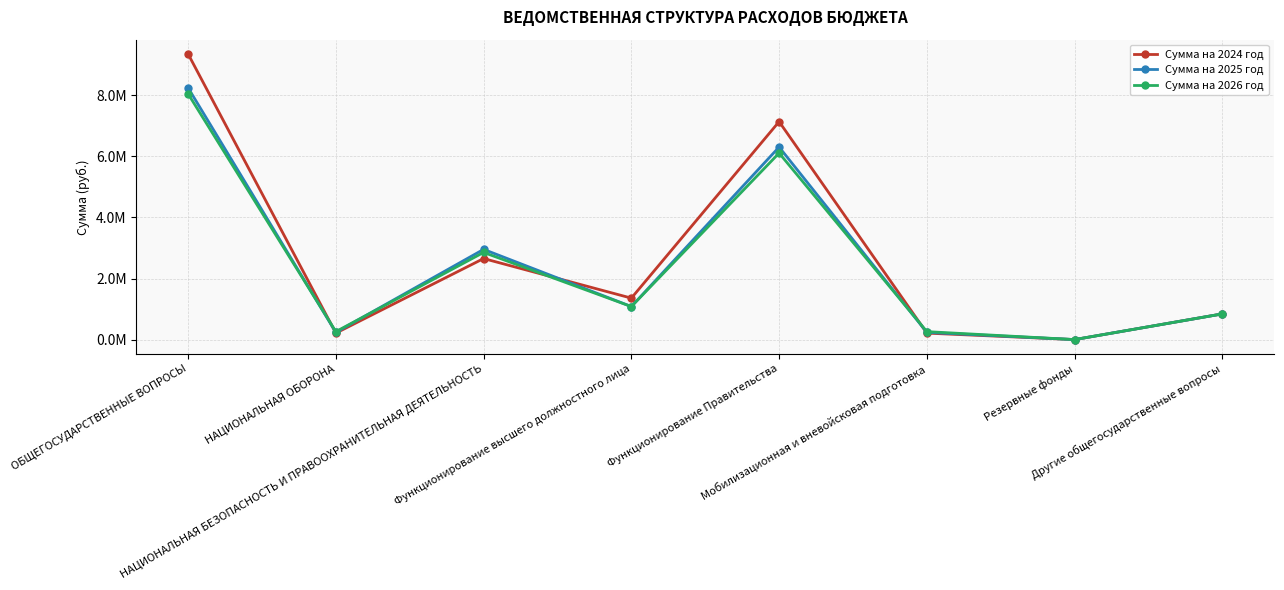

How many categories are shown in the chart?

8